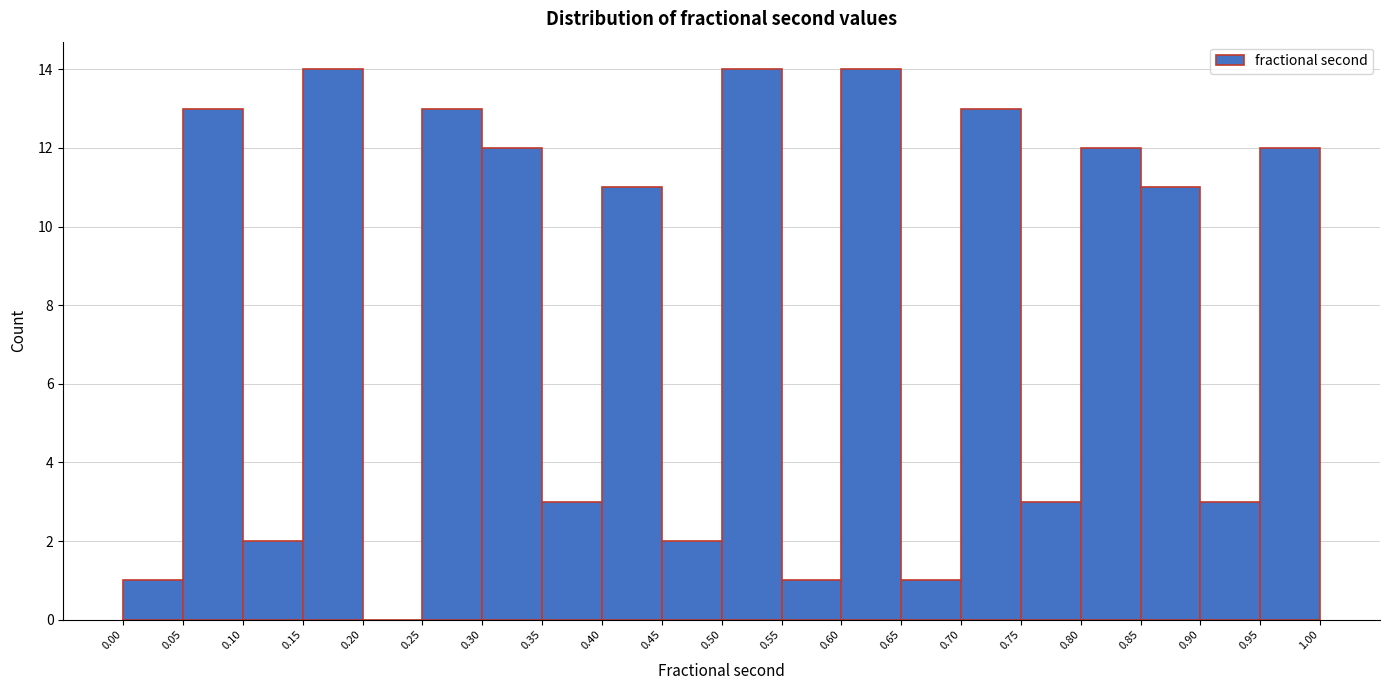

What is the height of the bar covering 0.95 to 1.00 on the x-axis? The values are not printed on the chart, so give them approximately, as read against the axis.

12